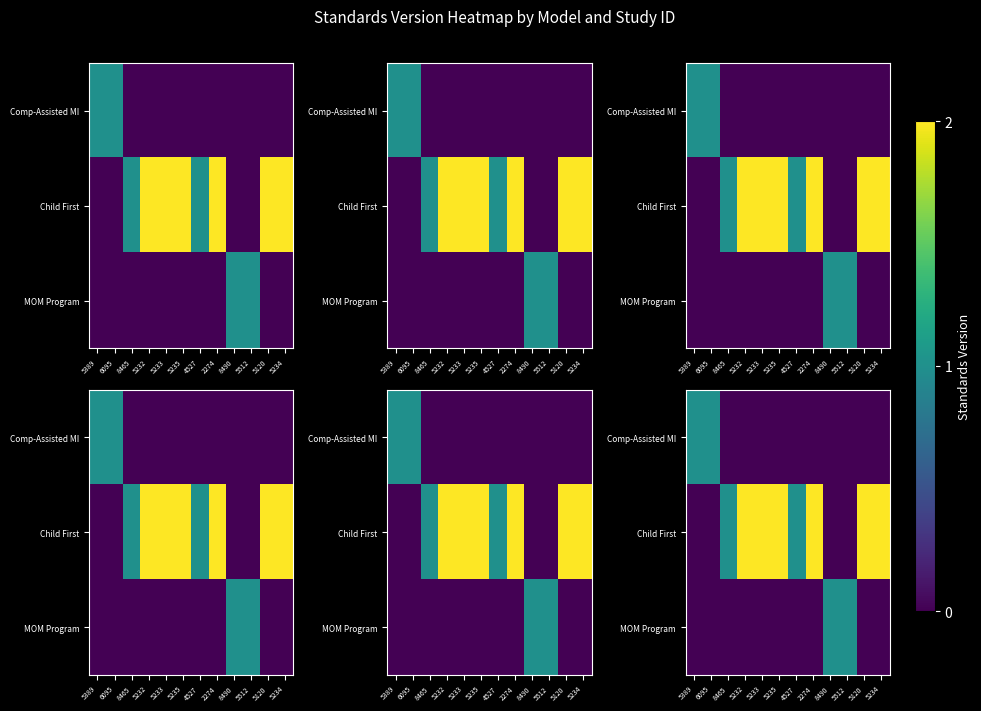

Which series has the largest total across all categories?

Child First